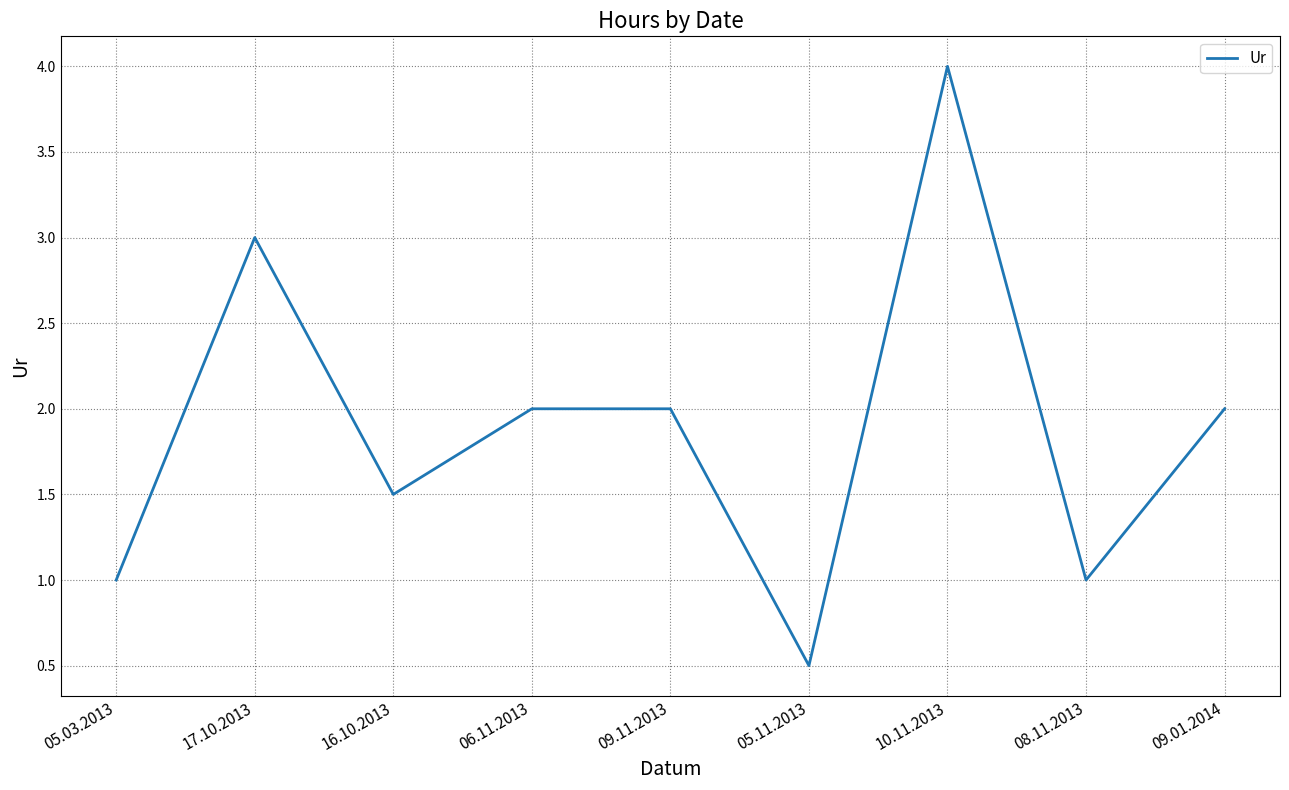

How many lines are shown in the chart?

1